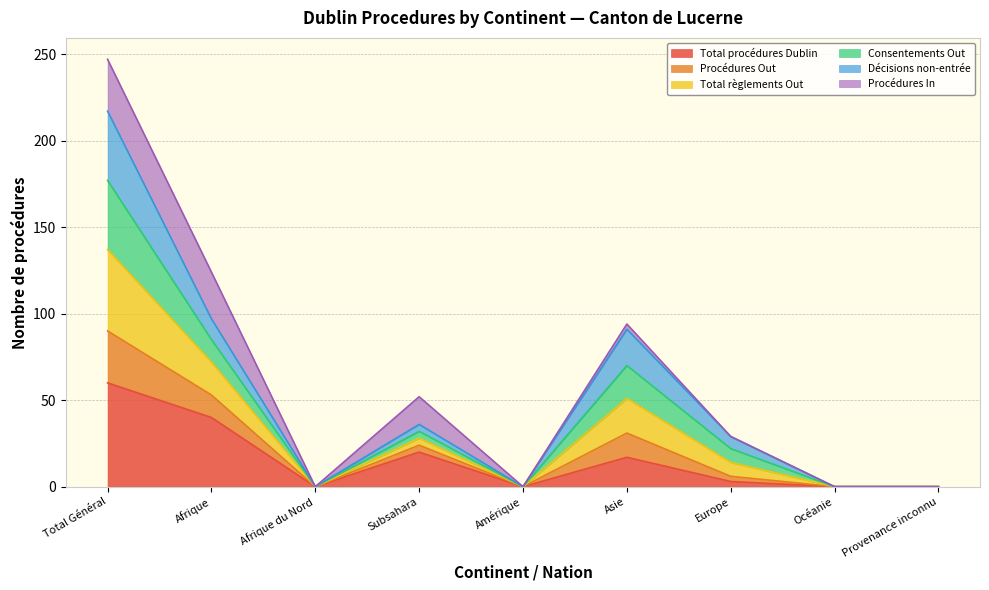

What is the greatest value displayed?

217